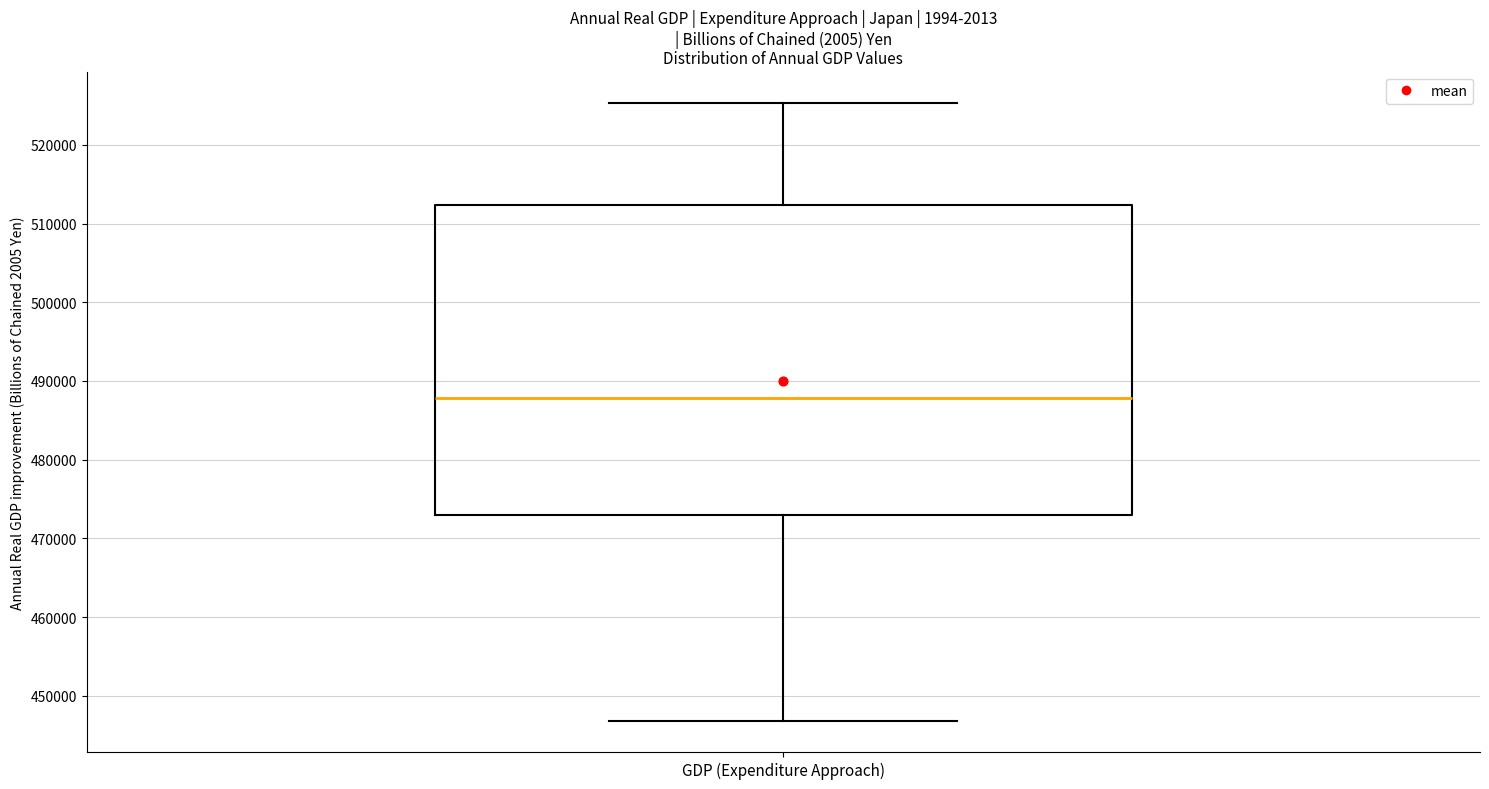

Read this box plot against the y-axis: the position of the median line, the range covered by the box, and the ends of both whiskers. The values are not printed on the chart, so give them approximately, as read against the axis.

median 488000, box 473000 to 512000, whiskers 447000 to 525000